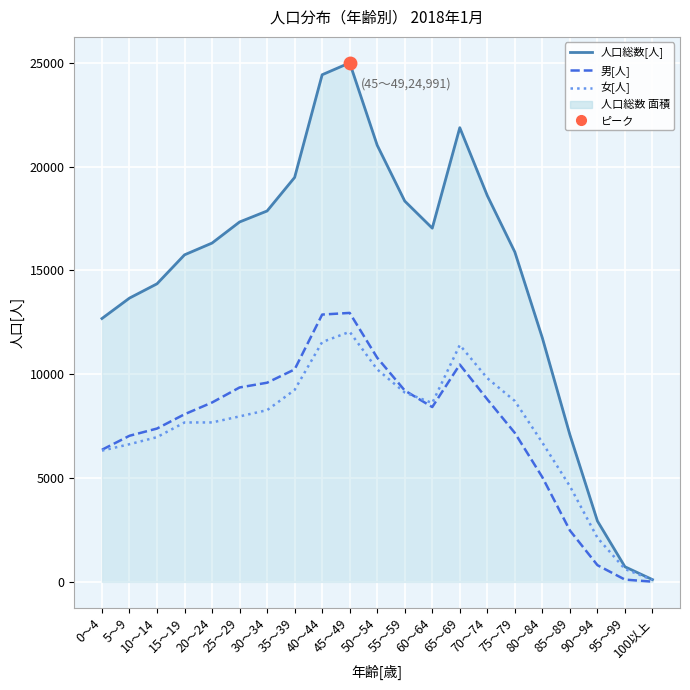

True or false: 人口総数[人] and 女[人] cross at least once.

False